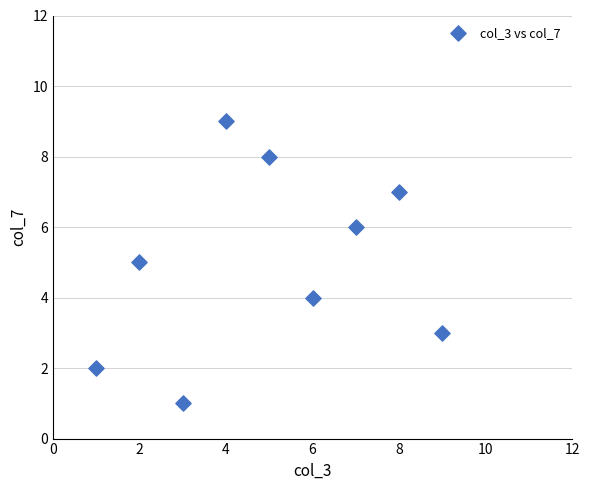

What is the average Y value?

5